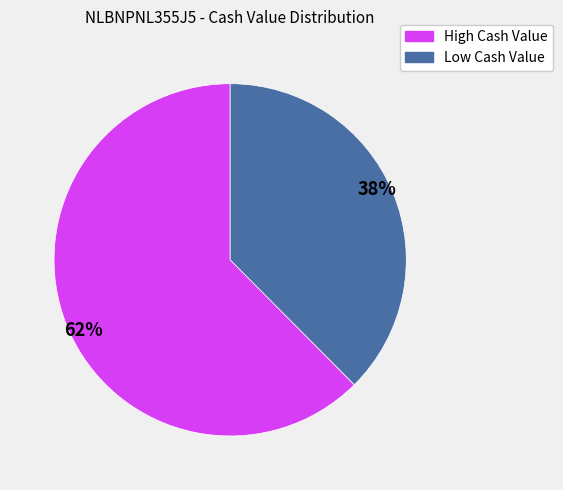

Does any single category account for the majority?

Yes